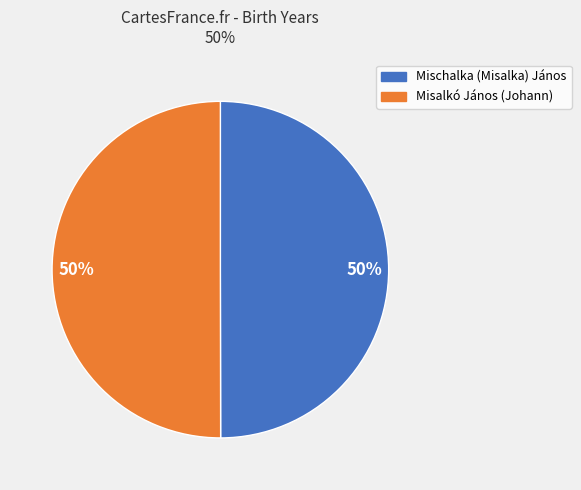

How many slices are in this pie chart?

2